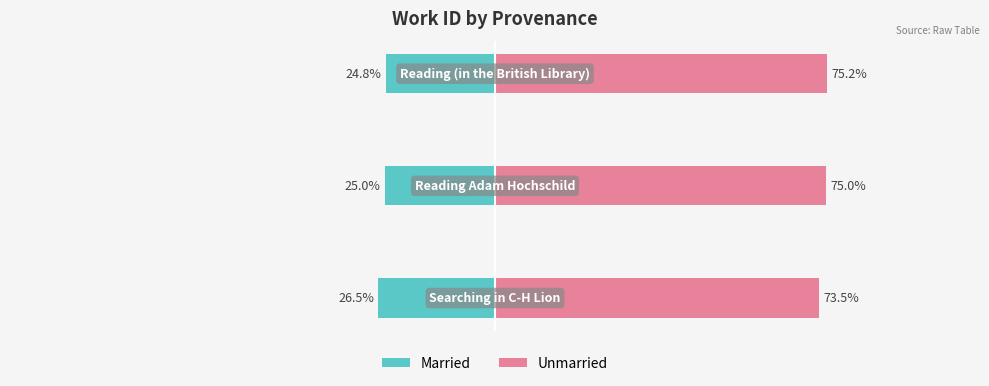

What are all the series names shown in the legend?

Married, Unmarried